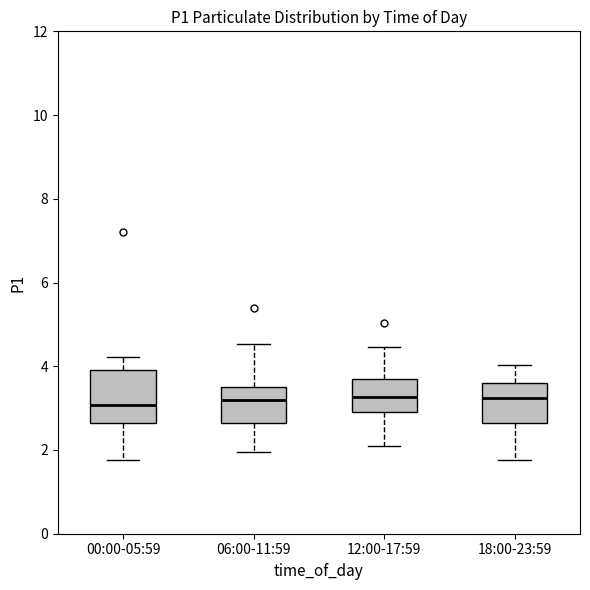

Reading left to right, transcribe this box plot: for each box, give where its median line is, the range the box spans, and where its two whiskers end, as read against the y-axis. The values are not printed on the chart, so give them approximately, as read against the axis.

00:00-05:59: median 3.0, box 2.6 to 4.0, whiskers 1.8 to 4.2
06:00-11:59: median 3.2, box 2.6 to 3.6, whiskers 2.0 to 4.6
12:00-17:59: median 3.2, box 3.0 to 3.8, whiskers 2.2 to 4.4
18:00-23:59: median 3.2, box 2.6 to 3.6, whiskers 1.8 to 4.0